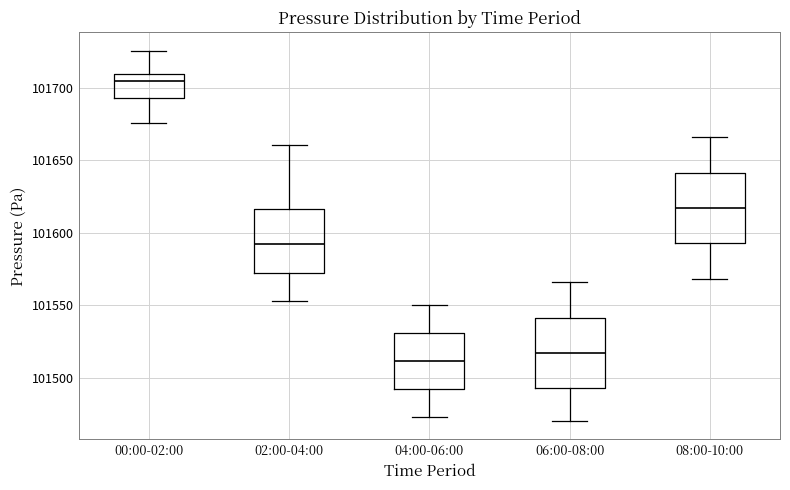

Reading left to right, transcribe this box plot: for each box, give where its median line is, the range the box spans, and where its two whiskers end, as read against the y-axis. The values are not printed on the chart, so give them approximately, as read against the axis.

00:00-02:00: median 101705, box 101695 to 101710, whiskers 101675 to 101725
02:00-04:00: median 101595, box 101570 to 101615, whiskers 101555 to 101660
04:00-06:00: median 101510, box 101490 to 101530, whiskers 101475 to 101550
06:00-08:00: median 101515, box 101495 to 101540, whiskers 101470 to 101565
08:00-10:00: median 101615, box 101595 to 101640, whiskers 101570 to 101665